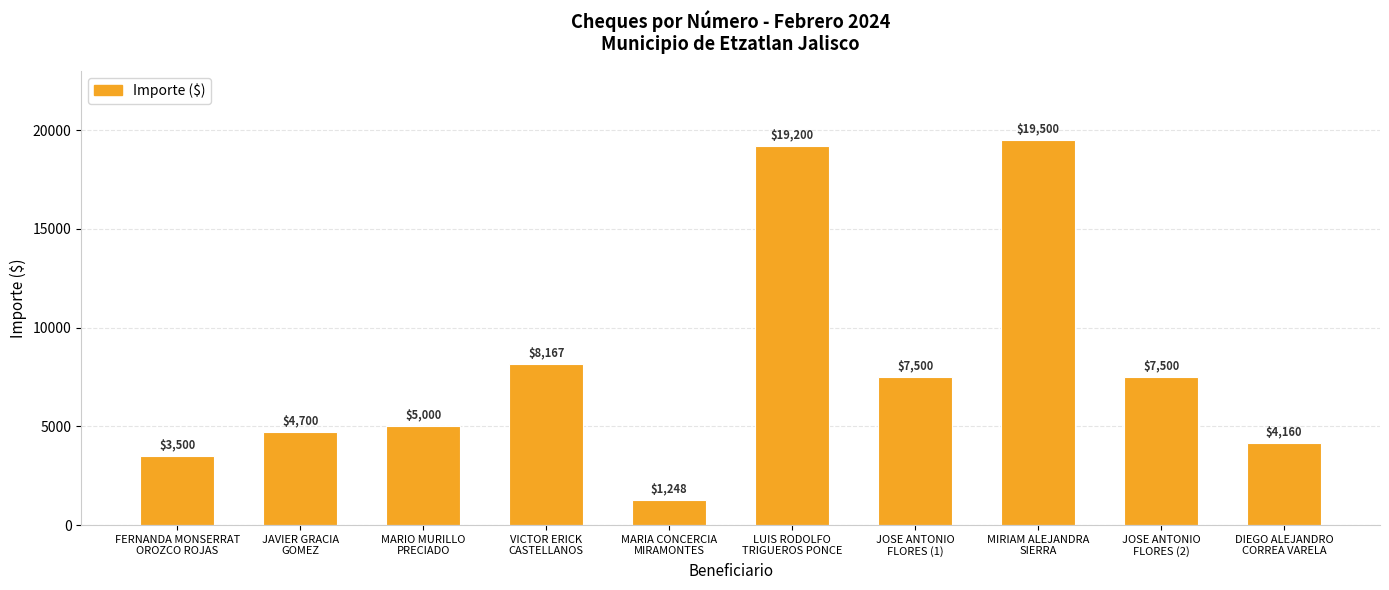

Approximately how many times larger is the value at LUIS RODOLFO
TRIGUEROS PONCE compared to FERNANDA MONSERRAT
OROZCO ROJAS?

5.5